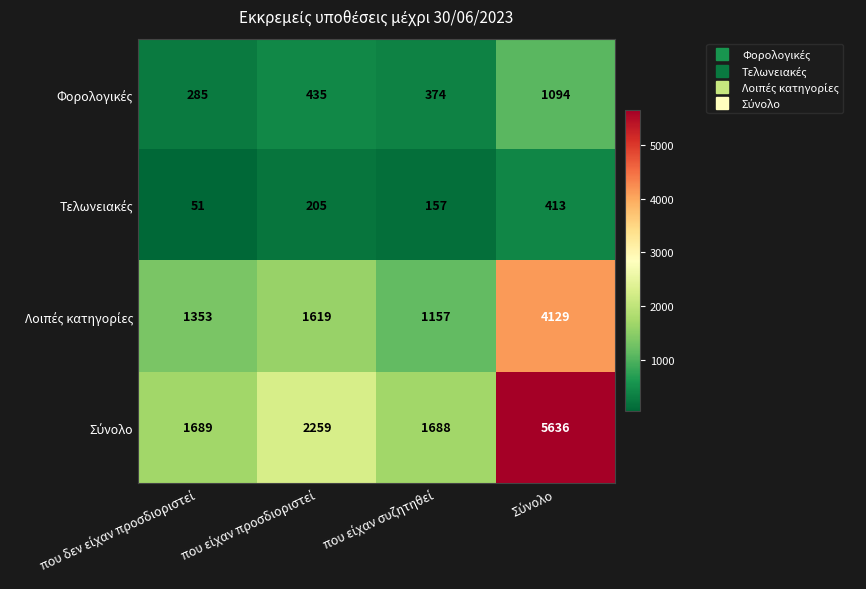

What is the maximum value shown in the chart?

5636